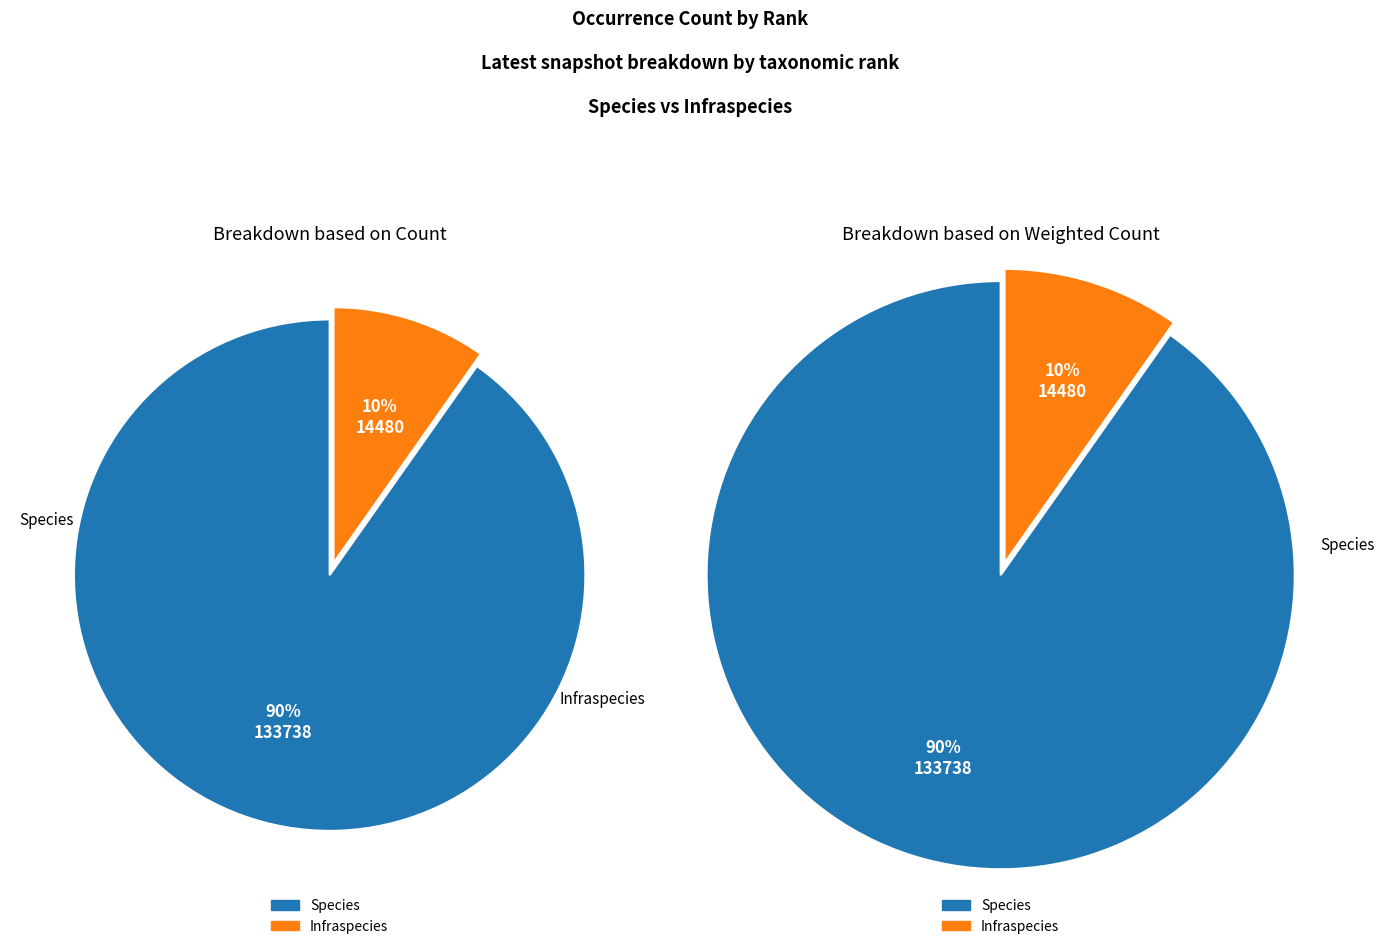

To the nearest percent, what portion does Species represent?

90%